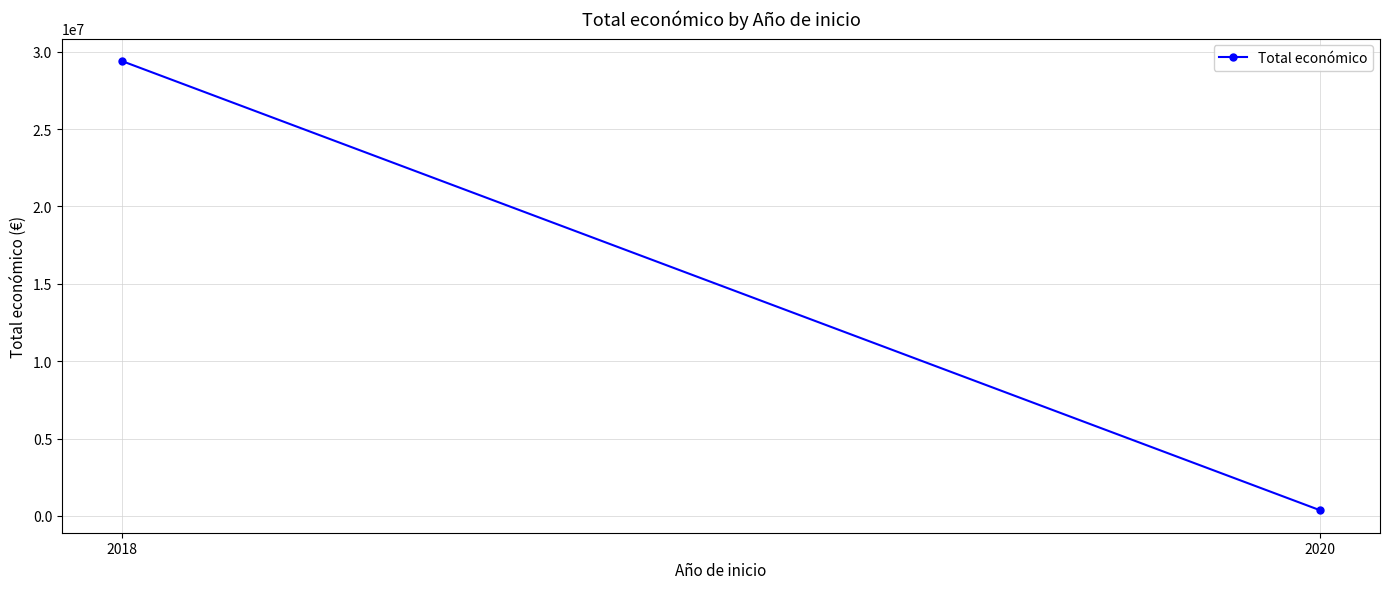

The value at 2018 is 29403681. True or false?

True